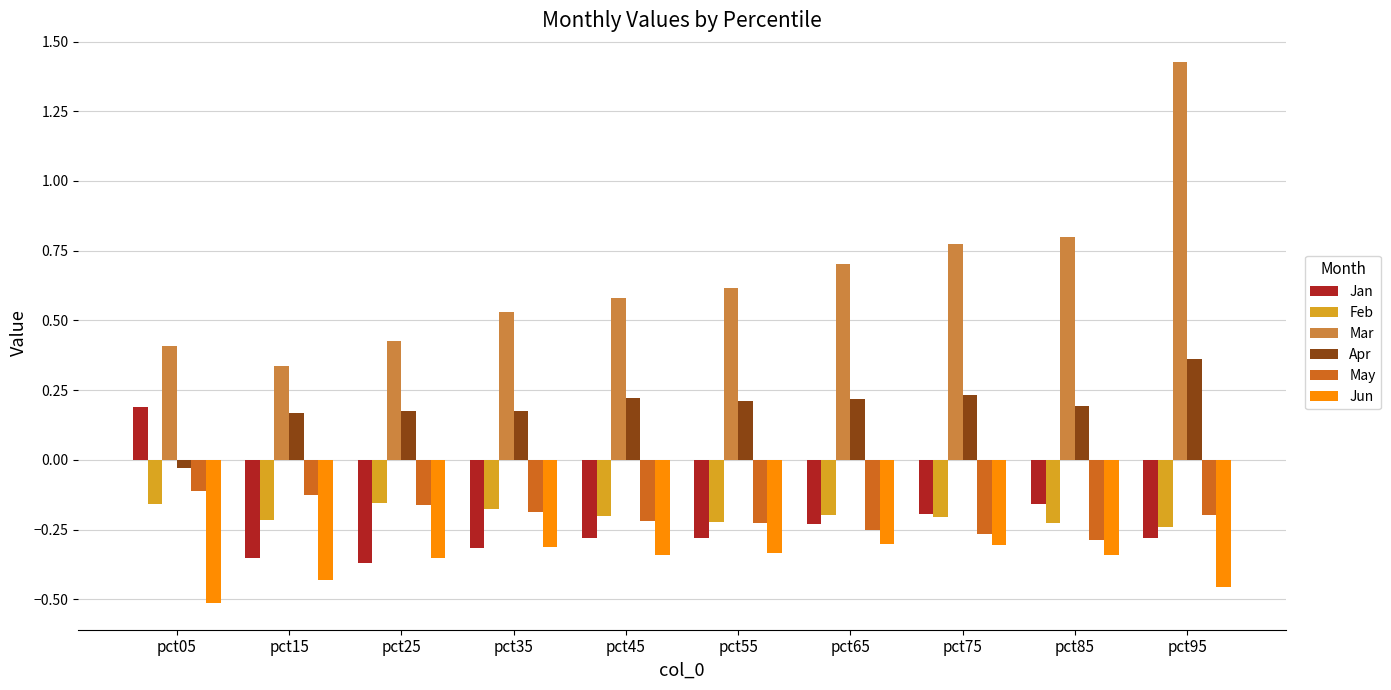

The value of Jun at pct05 is -0.1. True or false?

False